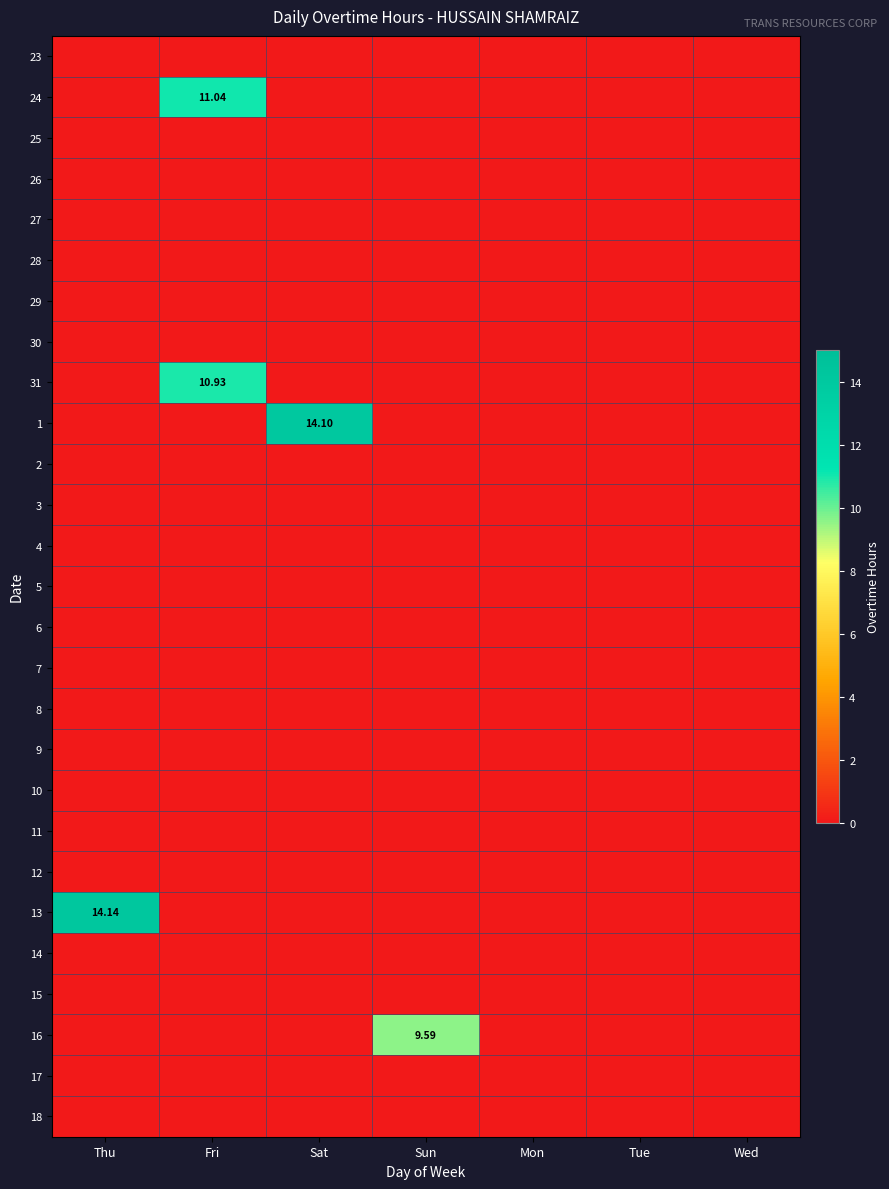

At which category is the sum across all series the highest?

Fri